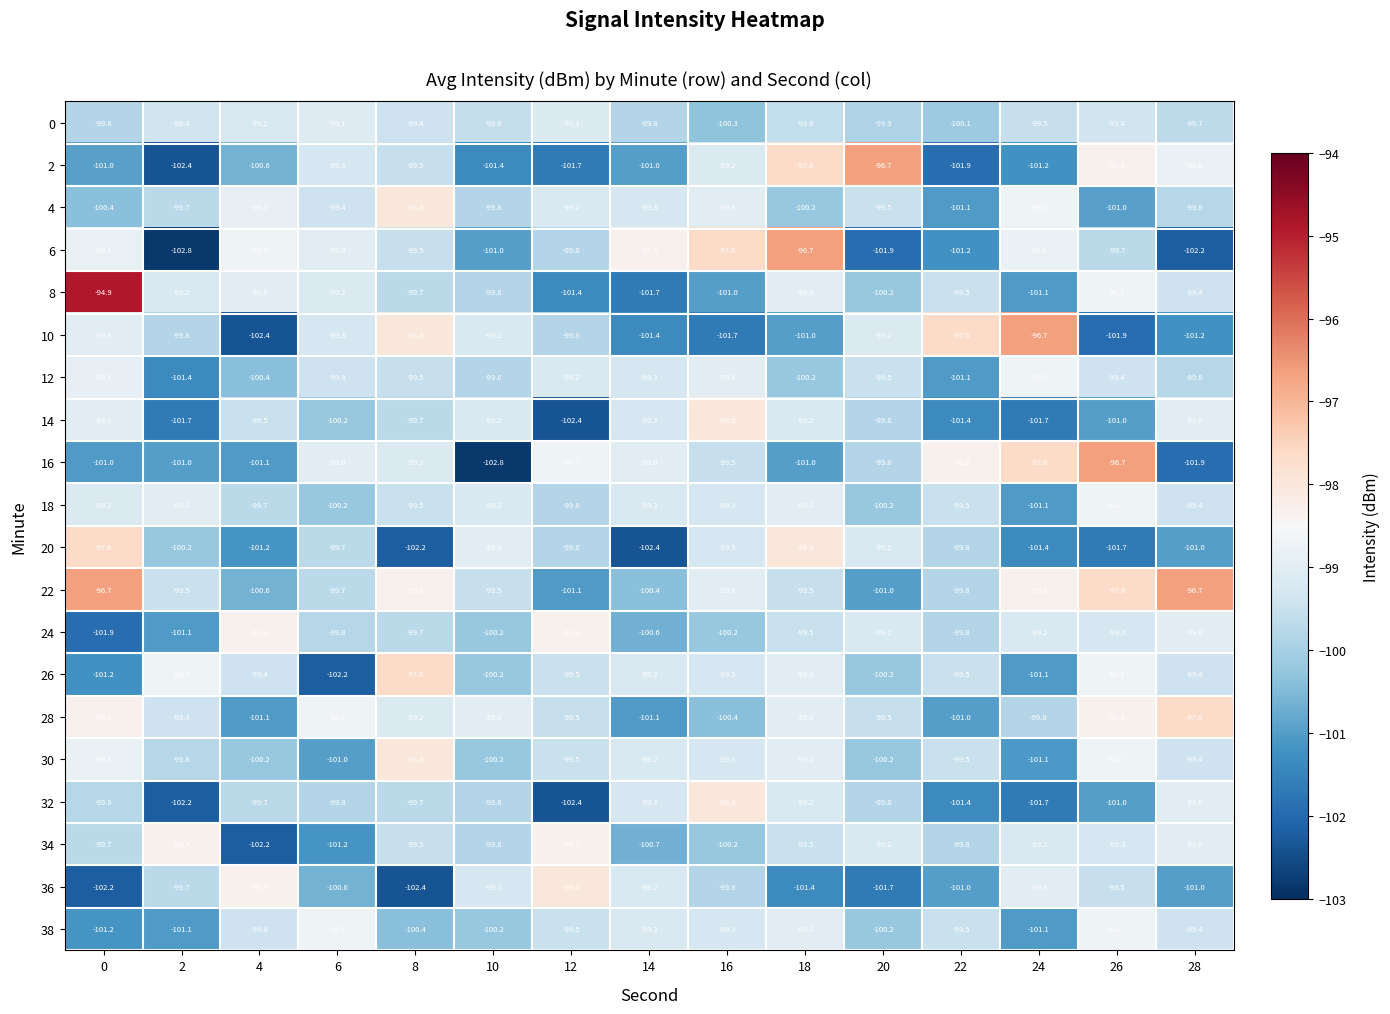

At which category is the sum across all series the highest?

18